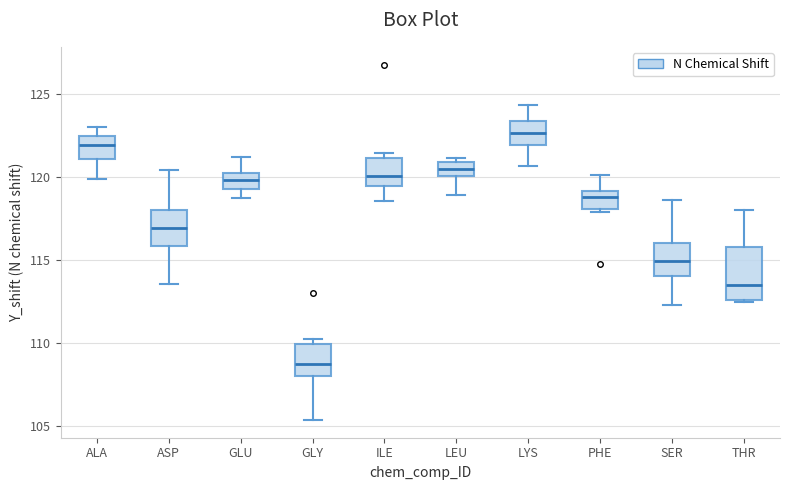

Reading left to right, transcribe this box plot: for each box, give where its median line is, the range the box spans, and where its two whiskers end, as read against the y-axis. The values are not printed on the chart, so give them approximately, as read against the axis.

ALA: median 122.0, box 121.0 to 122.5, whiskers 120.0 to 123.0
ASP: median 117.0, box 116.0 to 118.0, whiskers 113.5 to 120.5
GLU: median 120.0, box 119.5 to 120.5, whiskers 118.5 to 121.0
GLY: median 108.5, box 108.0 to 110.0, whiskers 105.5 to 110.0 (just above the box's upper edge)
ILE: median 120.0, box 119.5 to 121.0, whiskers 118.5 to 121.5
LEU: median 120.5, box 120.0 to 121.0, whiskers 119.0 to 121.0 (just above the box's upper edge)
LYS: median 122.5, box 122.0 to 123.5, whiskers 120.5 to 124.5
PHE: median 119.0 (just below the box's upper edge), box 118.0 to 119.0, whiskers 118.0 (just below the box's lower edge) to 120.0
SER: median 115.0, box 114.0 to 116.0, whiskers 112.5 to 118.5
THR: median 113.5, box 112.5 to 116.0, whiskers 112.5 to 118.0